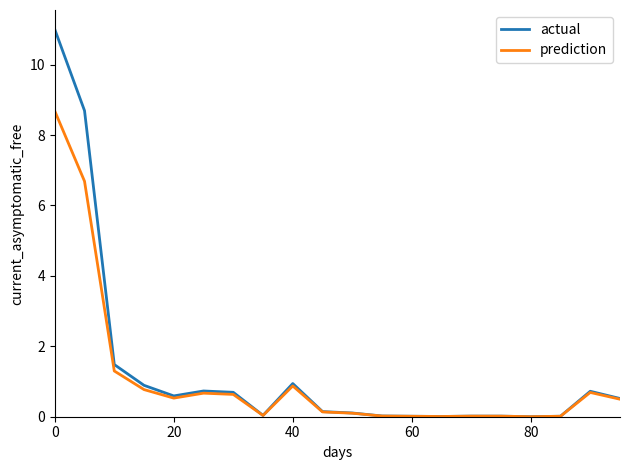

Which series has the largest range (max minus min)?

actual